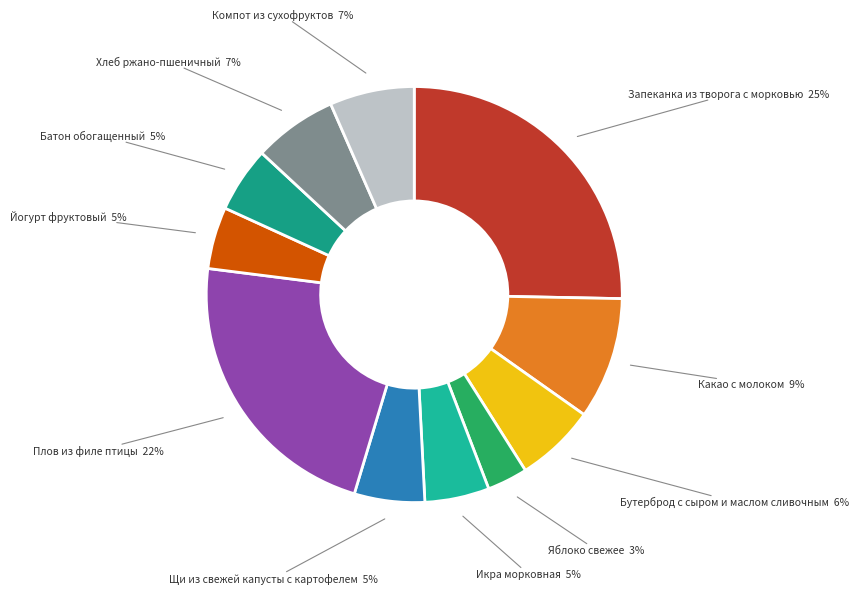

Which category has the biggest portion of the pie?

Запеканка из творога с морковью